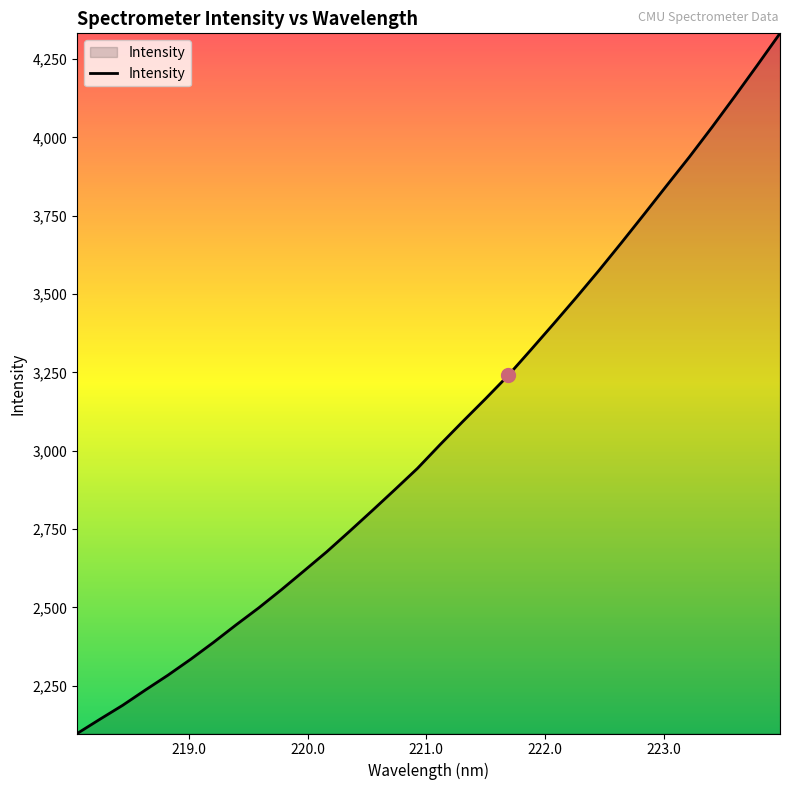

True or false: the data has more than 2 interior local peaks.

False